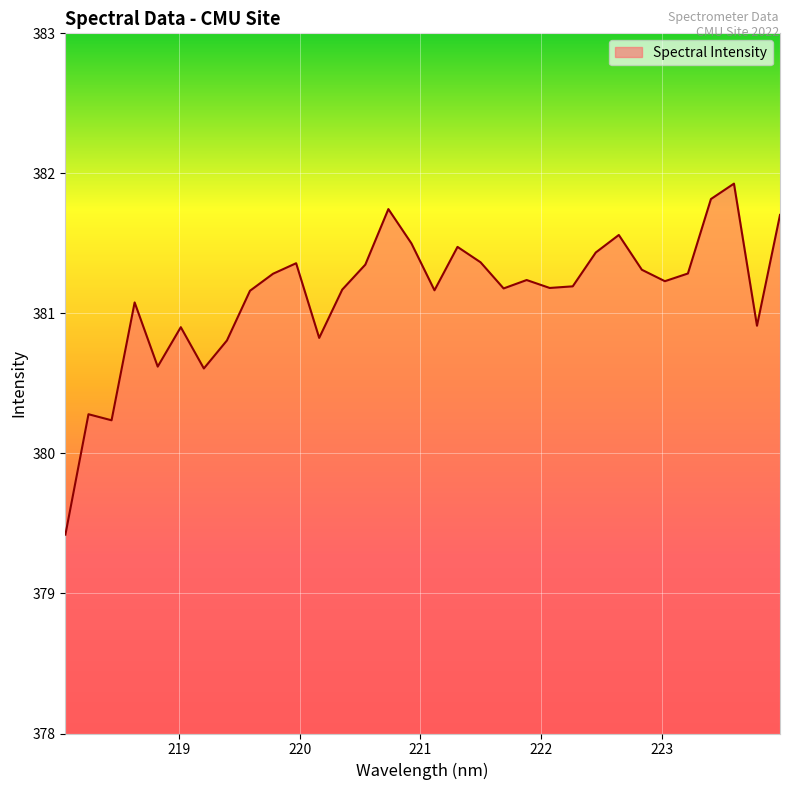

What is the maximum value shown in the chart?

381.9